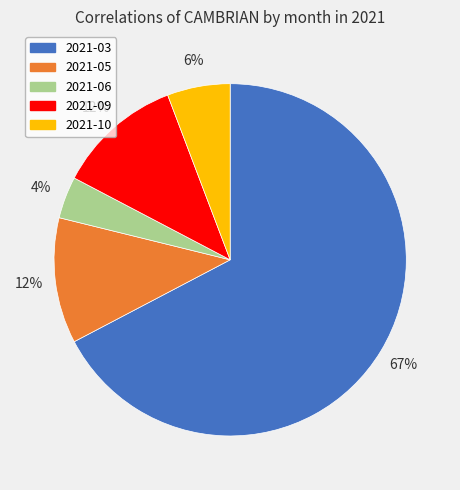

Which slice represents more than half of the pie?

2021-03